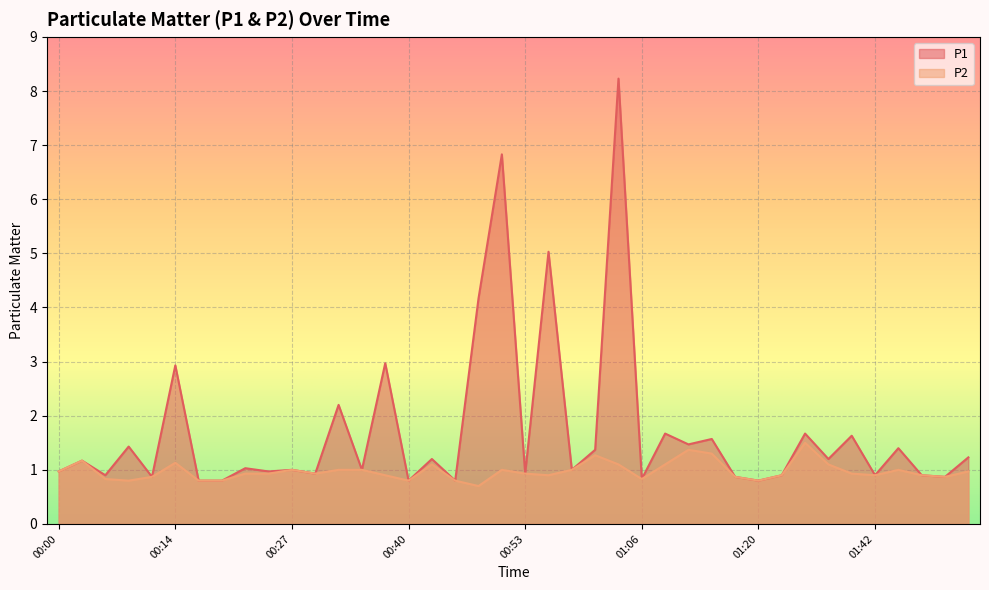

What is the sum of the P2 values at 00:32 and 00:40?

1.8